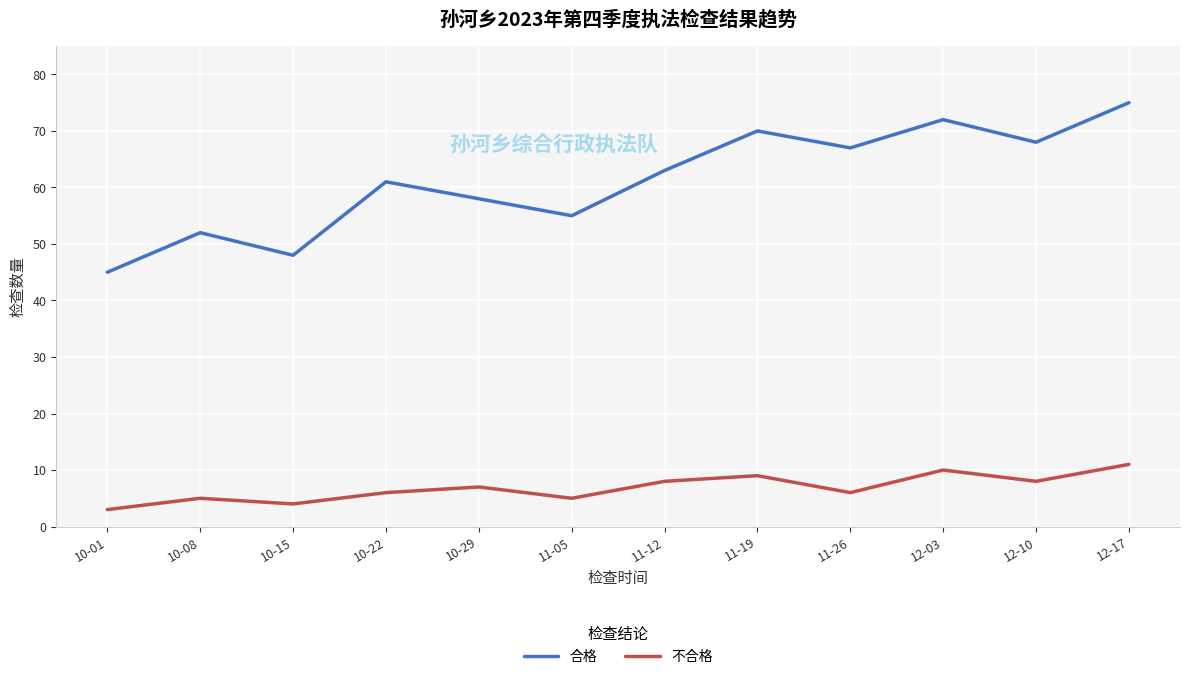

True or false: 不合格 has a value of 18 at 12-17.

False